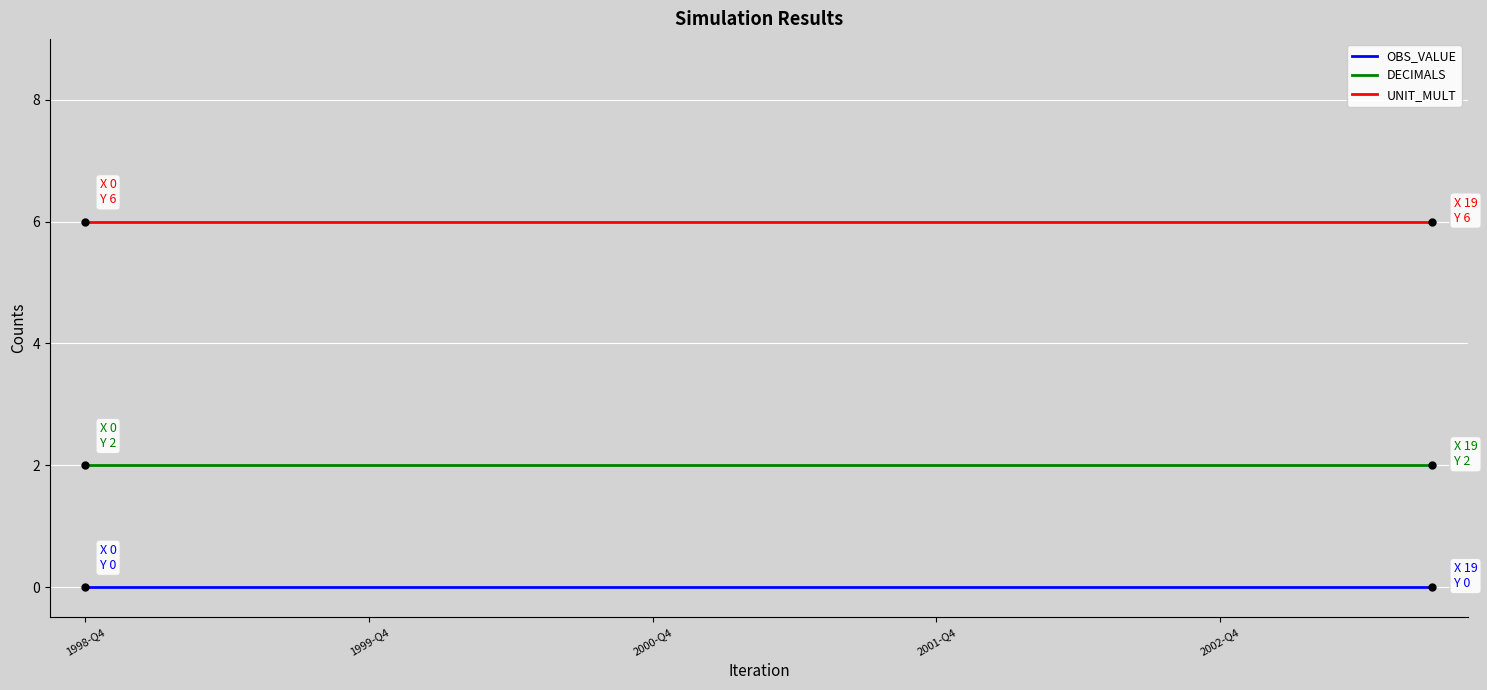

List the series in order of their overall mean, highest first.

UNIT_MULT, DECIMALS, OBS_VALUE